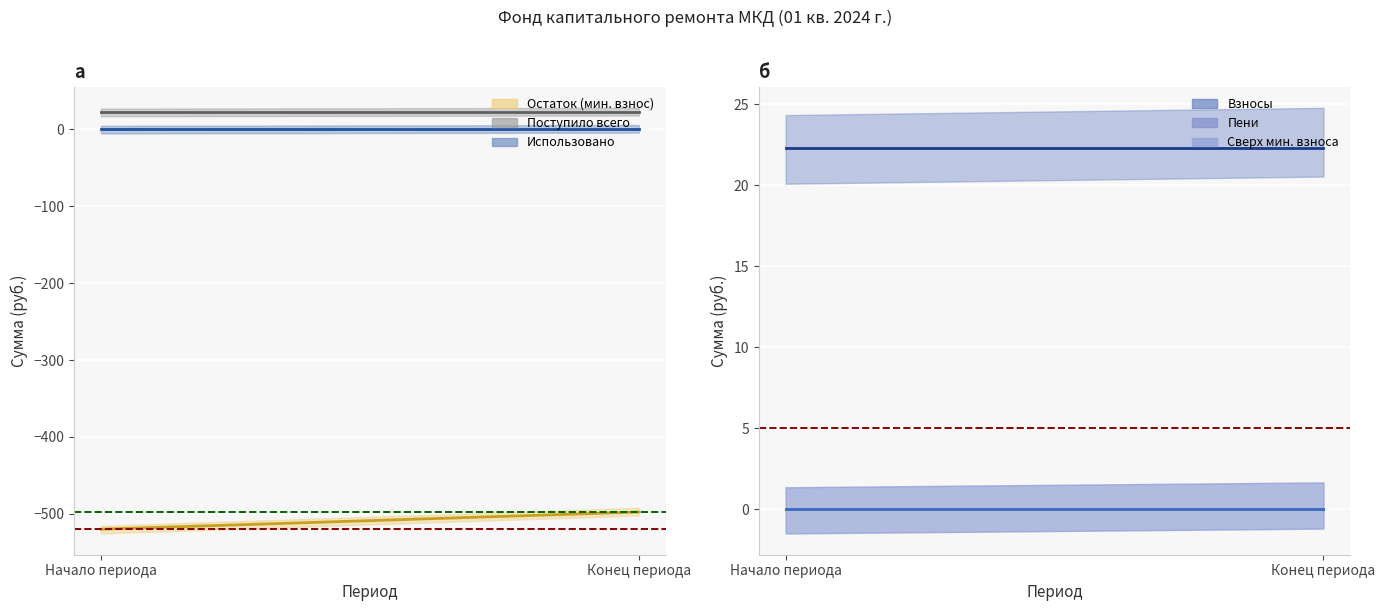

Reading left to right, transcribe all the data shown in this chart.

min_vznosy: Начало периода=-519.9	Конец периода=-497.5
sverx_min: Начало периода=0.0	Конец периода=0.0
postupilo_vsego: Начало периода=22.3	Конец периода=22.3
vznosy: Начало периода=22.3	Конец периода=22.3
peni: Начало периода=0.0	Конец периода=0.0
ispolzovano: Начало периода=0.0	Конец периода=0.0